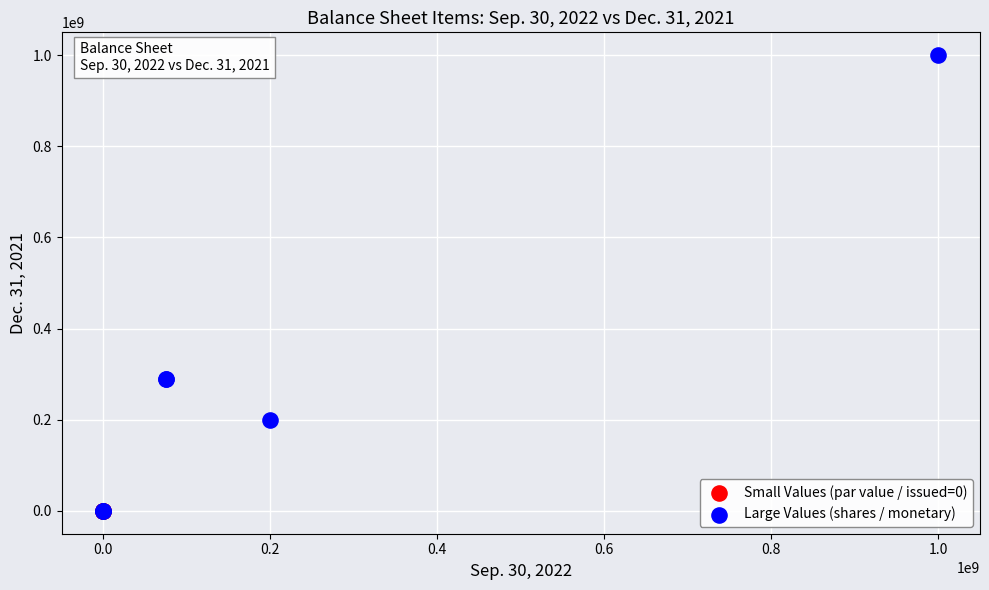

Which series contains the highest Y value?

Large Values (shares / monetary)